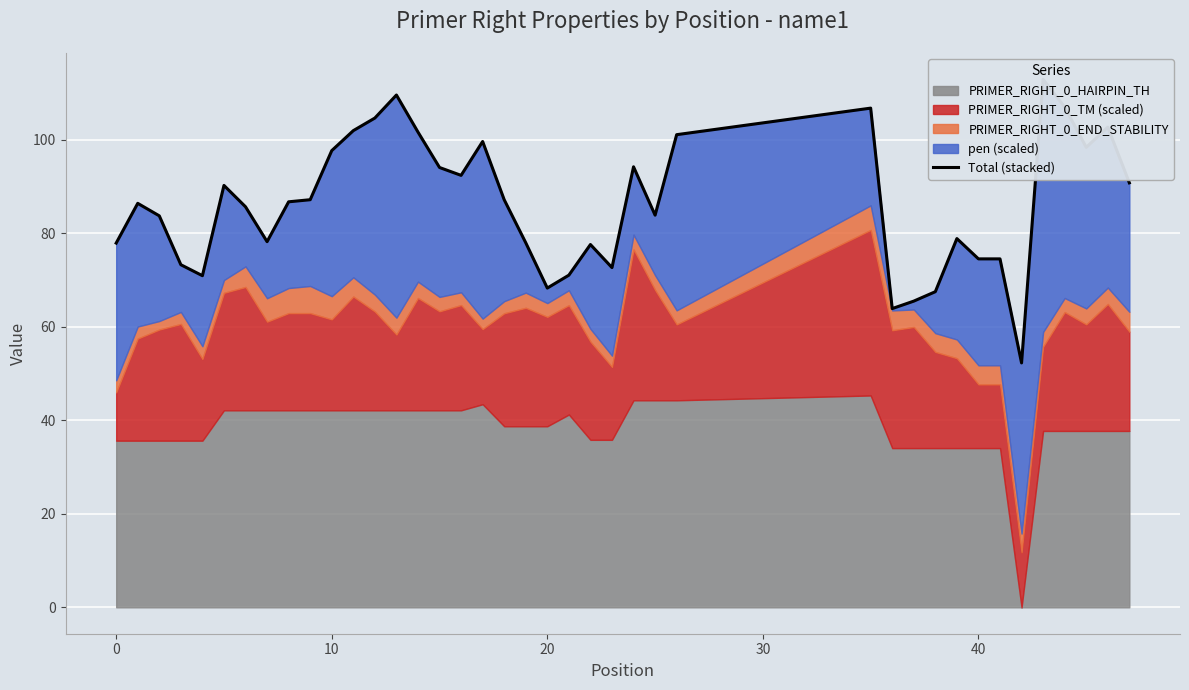

Is it true that the value at 36 is 147.5?

False